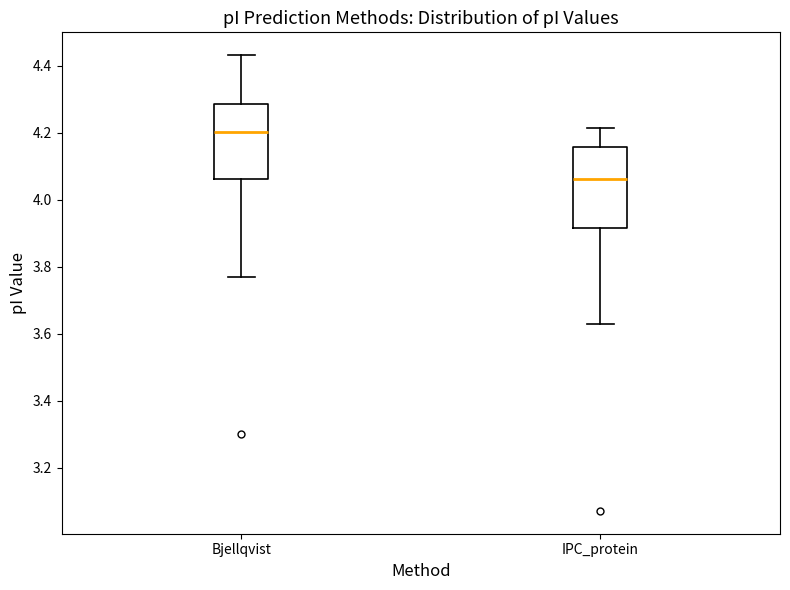

Reading left to right, transcribe this box plot: for each box, give where its median line is, the range the box spans, and where its two whiskers end, as read against the y-axis. The values are not printed on the chart, so give them approximately, as read against the axis.

Bjellqvist: median 4.20, box 4.06 to 4.28, whiskers 3.78 to 4.44
IPC_protein: median 4.06, box 3.92 to 4.16, whiskers 3.64 to 4.22